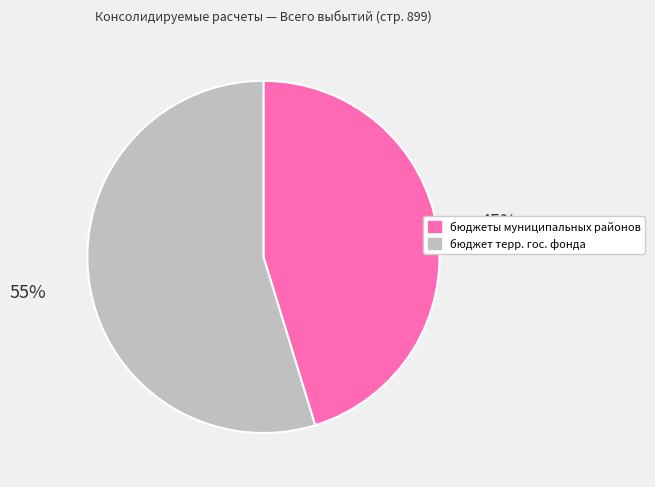

To the nearest percent, what is the average slice percentage?

50%